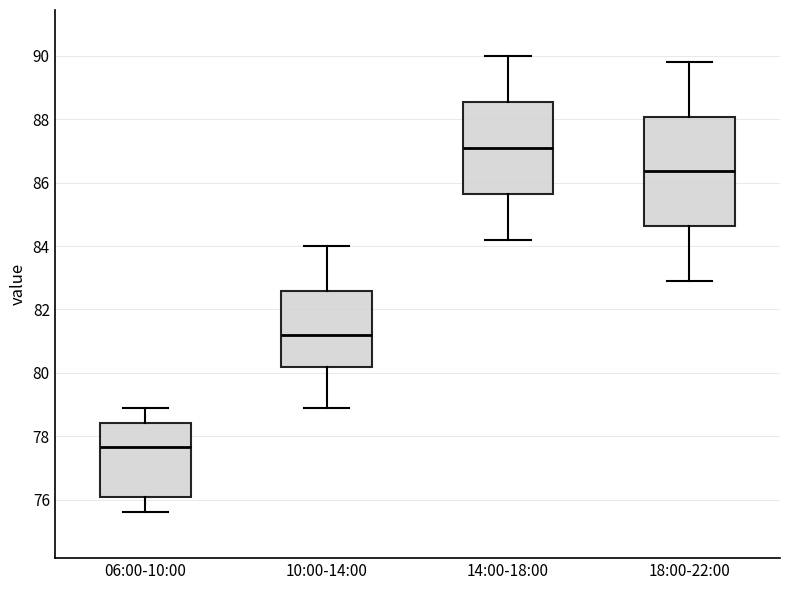

Where does the median line of the box for 06:00-10:00 sit on the y-axis? The values are not printed on the chart, so give them approximately, as read against the axis.

77.6